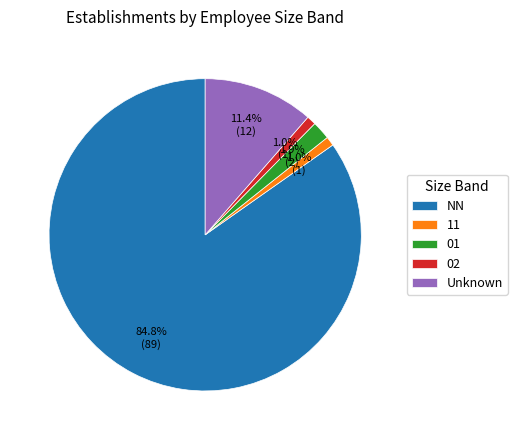

Do NN and 02 together represent more than half of the pie?

Yes